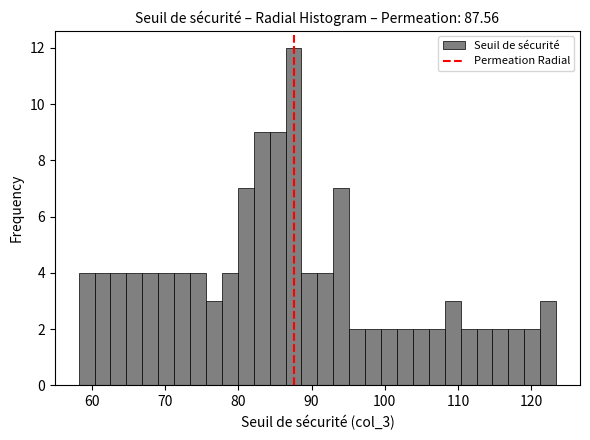

Around what value on the x-axis is the tallest bar? Give the approximate position of its centre, as read against the axis.

88